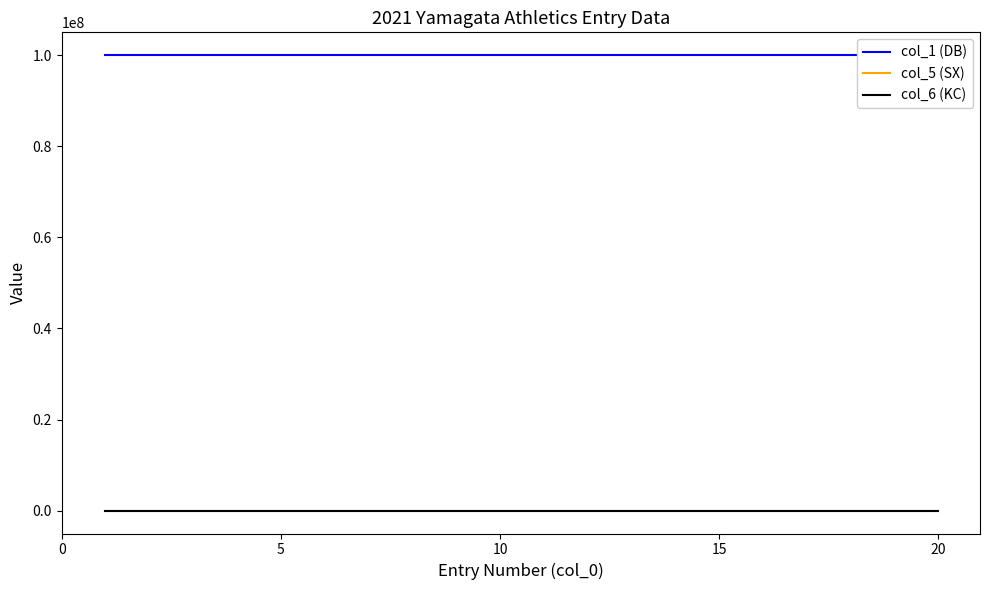

How many lines are shown in the chart?

3